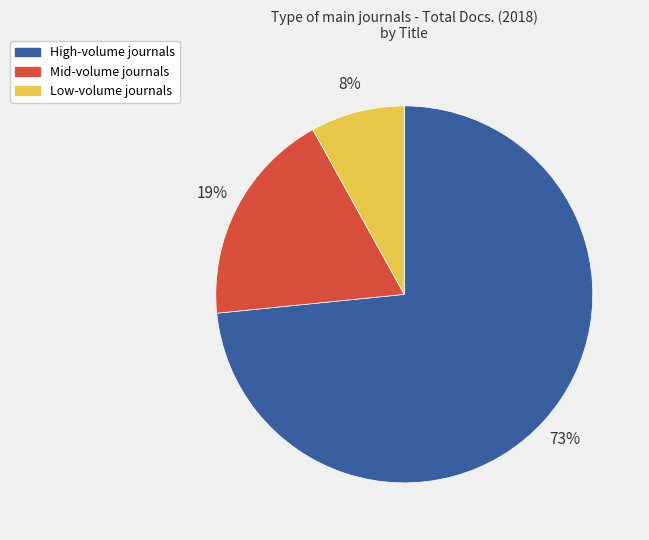

Which slice is the largest?

High-volume journals